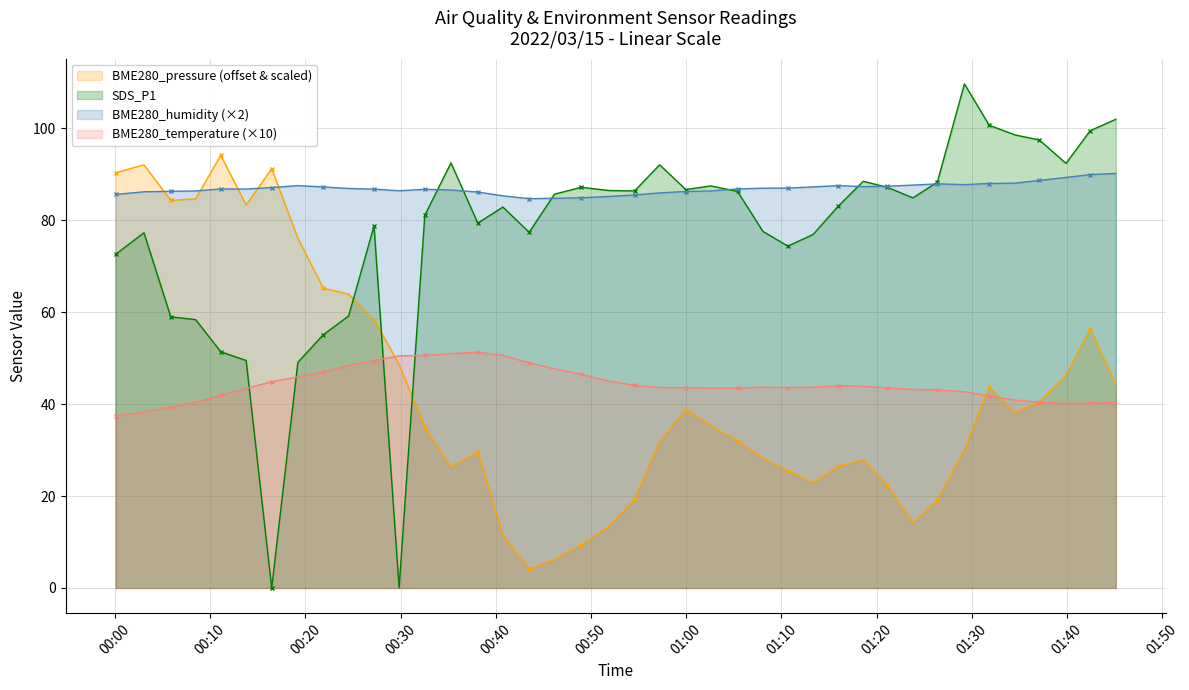

True or false: BME280_temperature (×10) has more than 2 points higher than both neighbors.

True